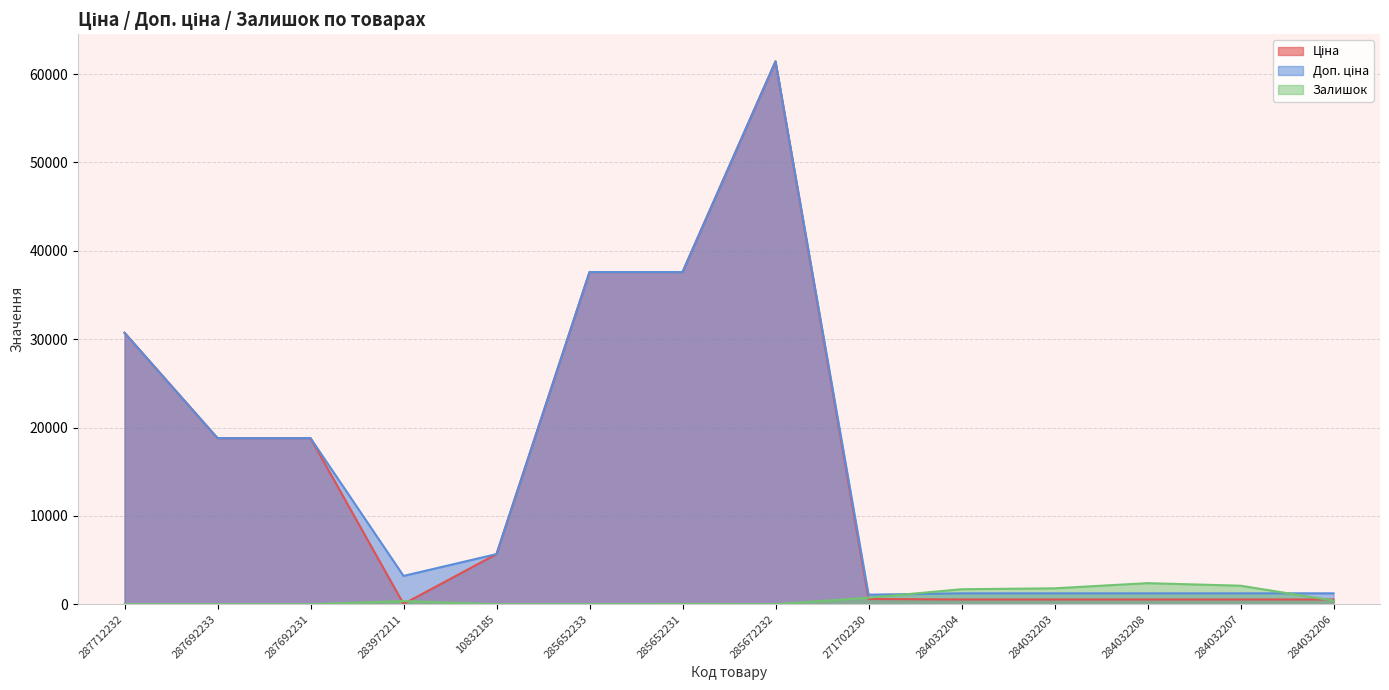

What is the sum of all Доп. ціна values?

221069.7